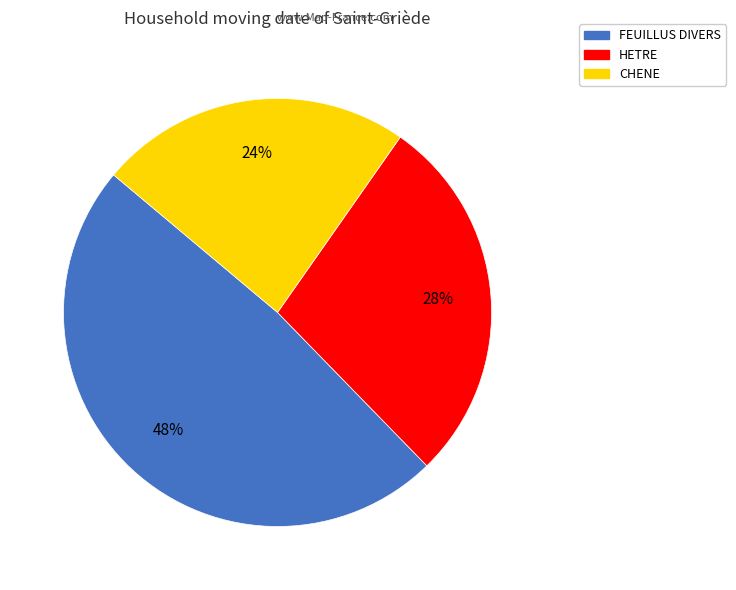

Which category has the biggest portion of the pie?

FEUILLUS DIVERS